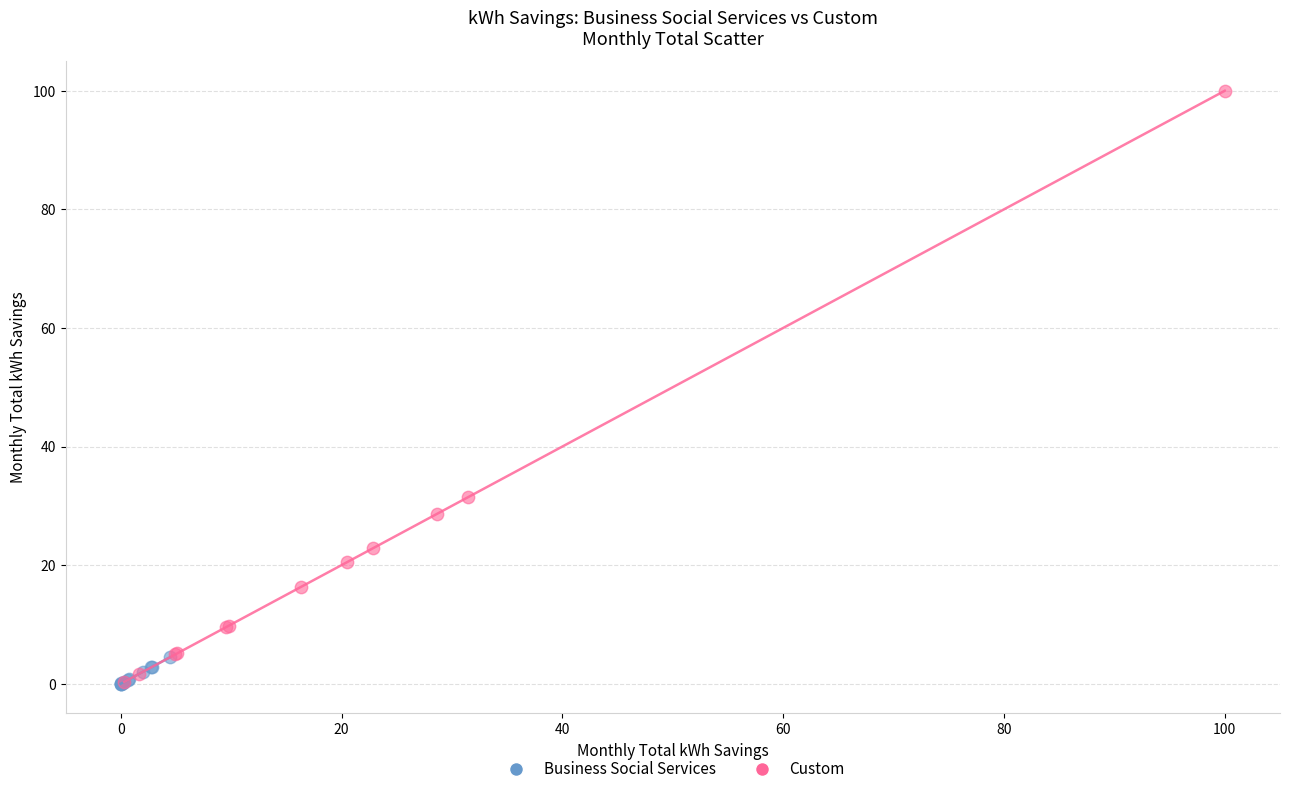

Which series has the widest spread of Y values?

Custom